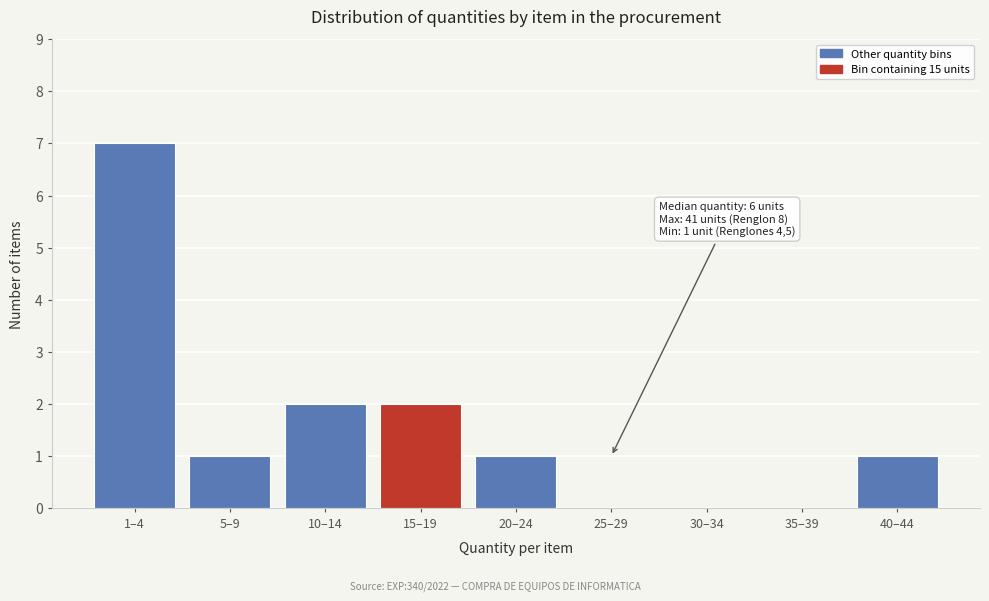

Reading left to right, transcribe all the data shown in this chart.

1–4=7	5–9=1	10–14=2	15–19=2	20–24=1	25–29=0	30–34=0	35–39=0	40–44=1